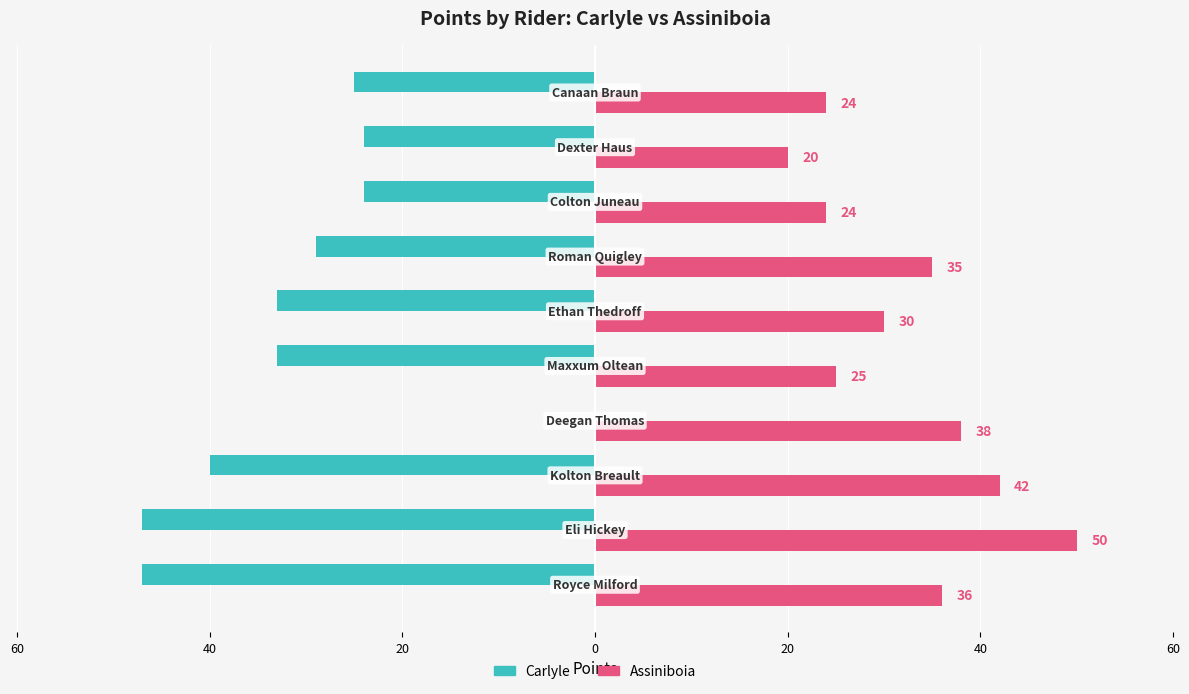

What are all the series names shown in the legend?

Carlyle, Assiniboia